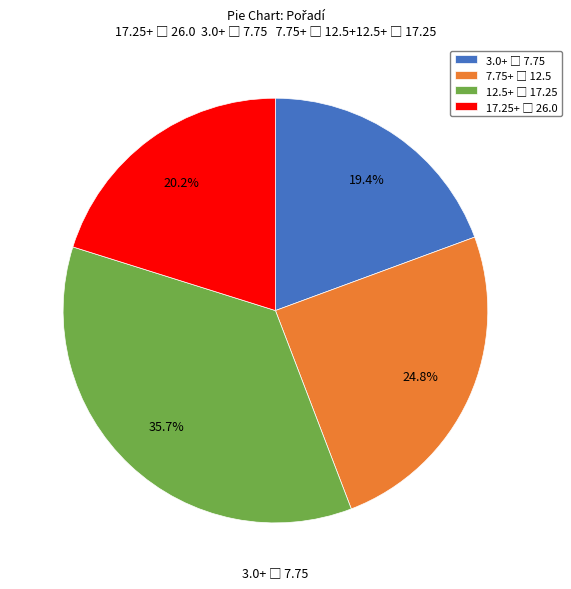

Does any single category account for the majority?

No